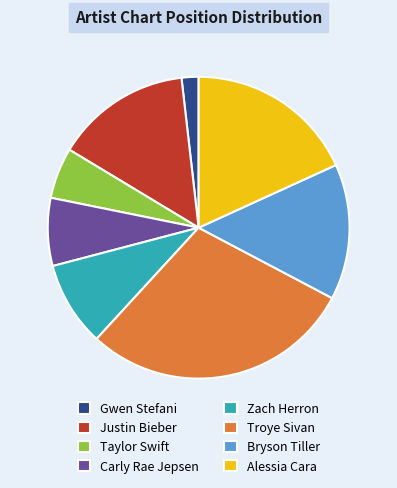

Does Troye Sivan account for over 50% of the chart?

No